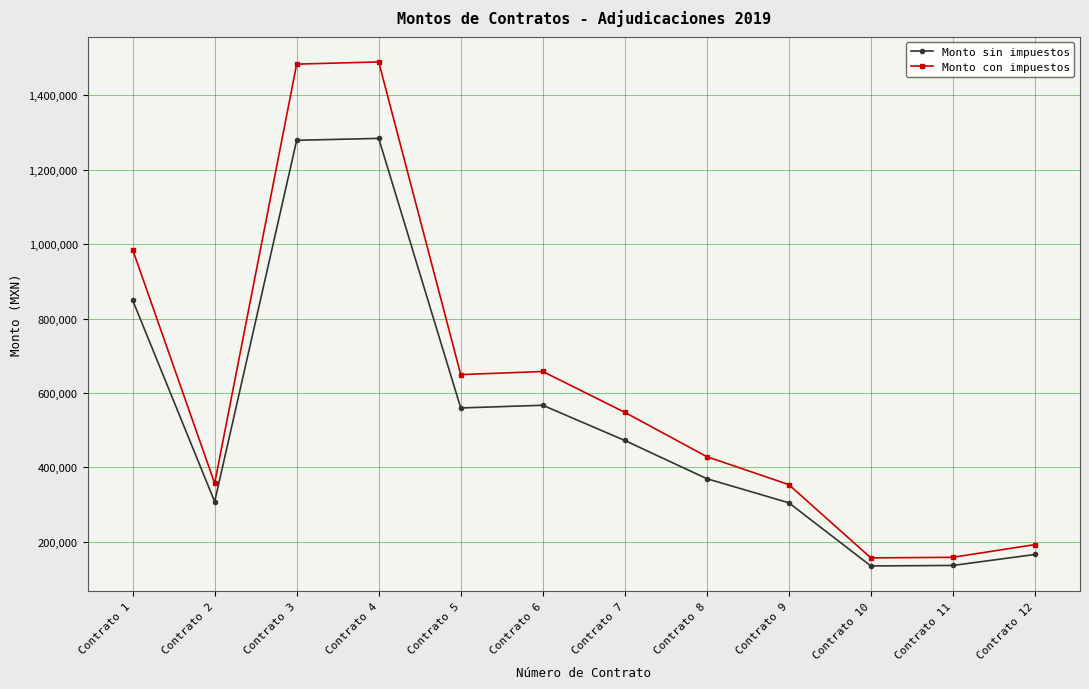

What is the difference between the maximum and minimum values in the Monto sin impuestos series?

1148559.0